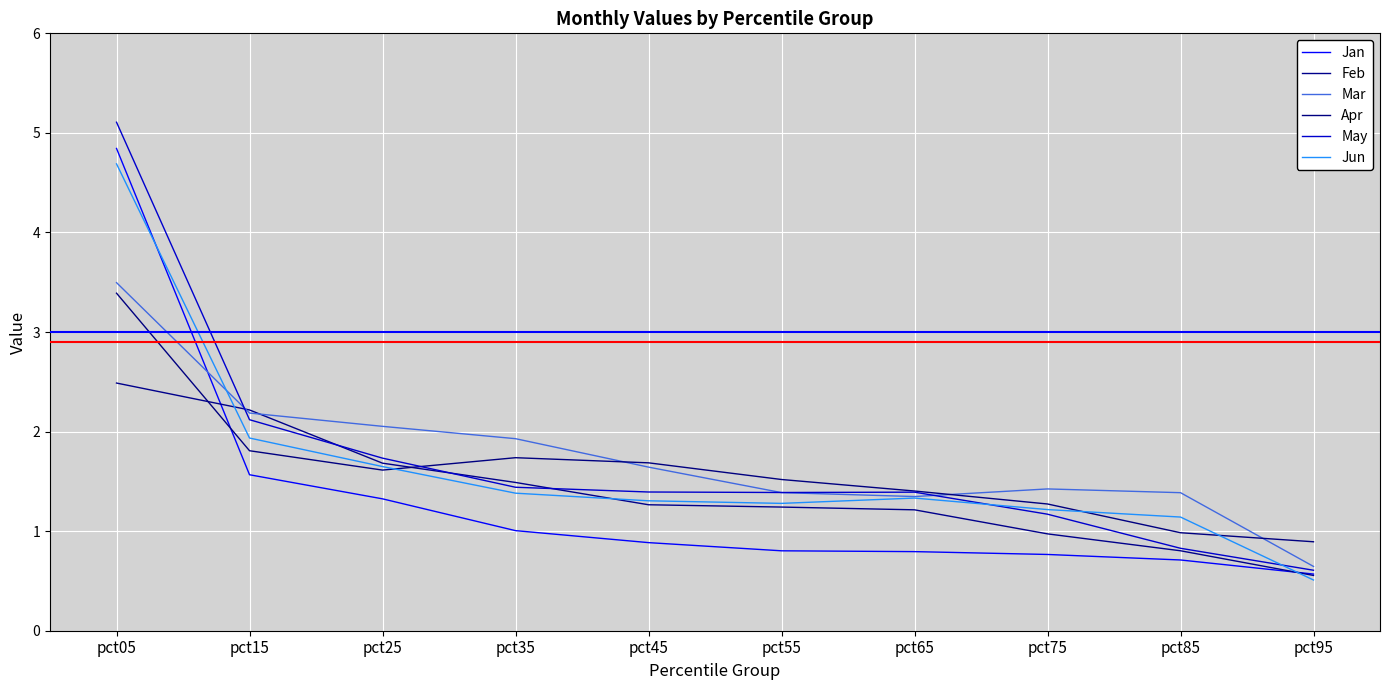

Between pct25 and pct65, which series saw the biggest shift?

Mar